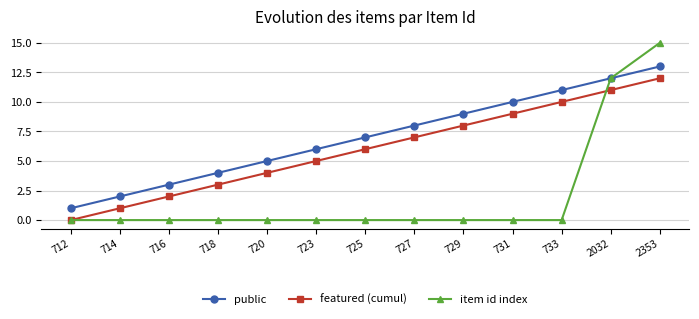

At which label does featured (cumul) reach its minimum?

712